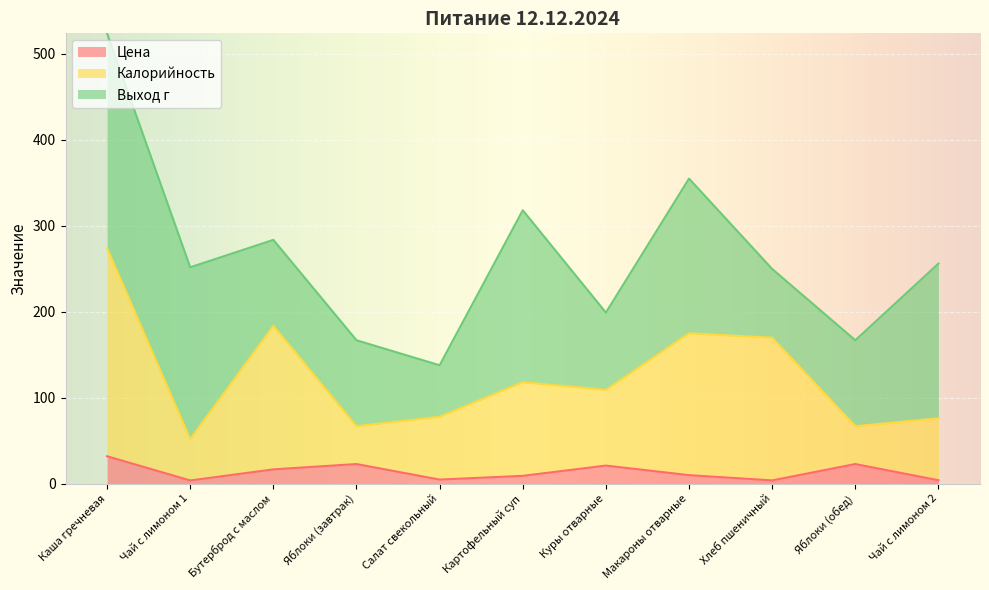

How many categories are shown in the chart?

11